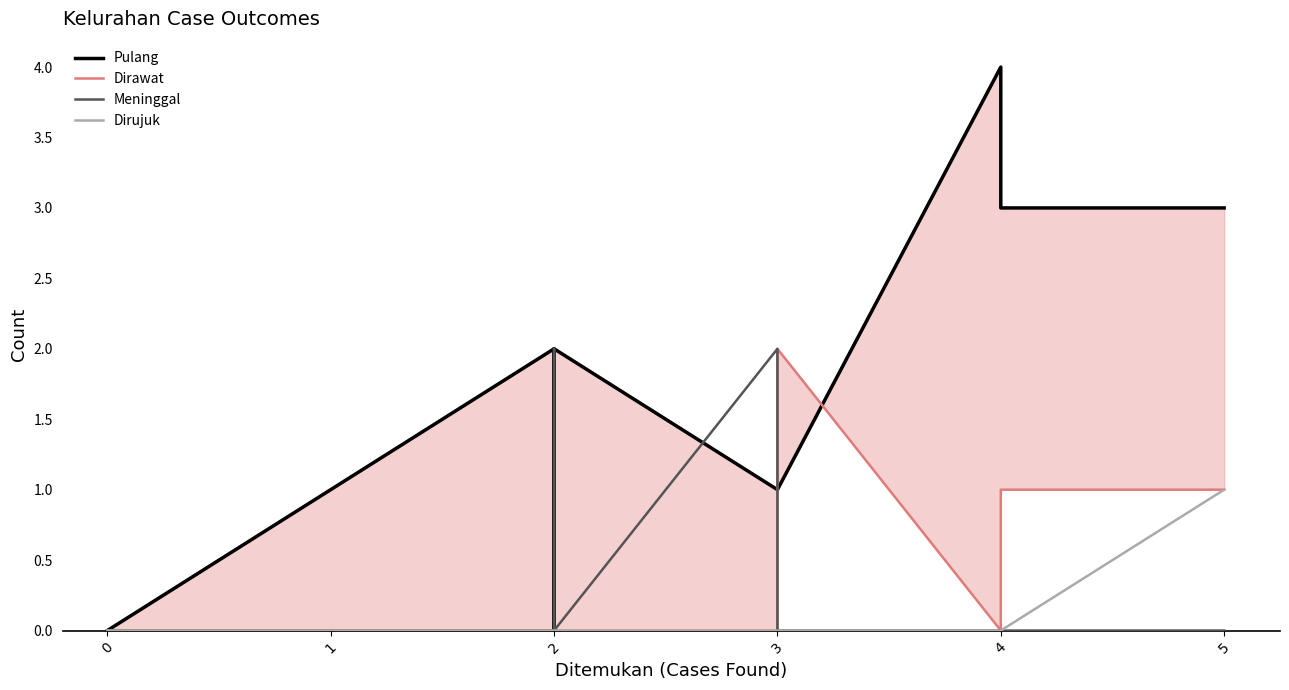

At how many categories does at least one series exceed 2?

3